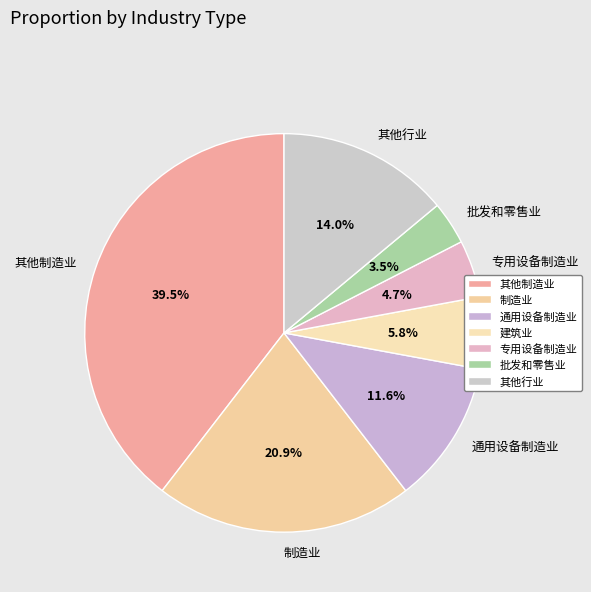

To the nearest percent, what is the combined percentage of 建筑业 and 批发和零售业?

9%